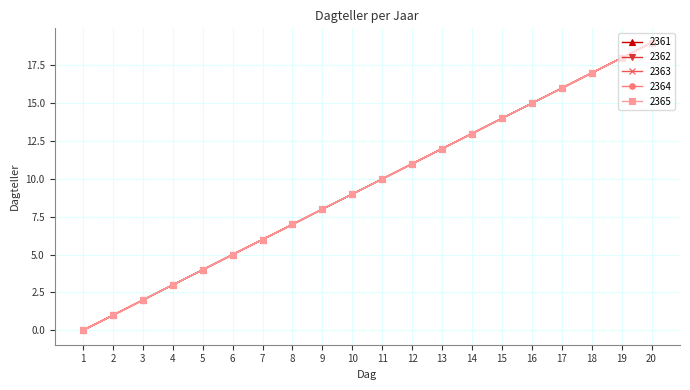

True or false: 2362 has a value of 7 at 18.

False